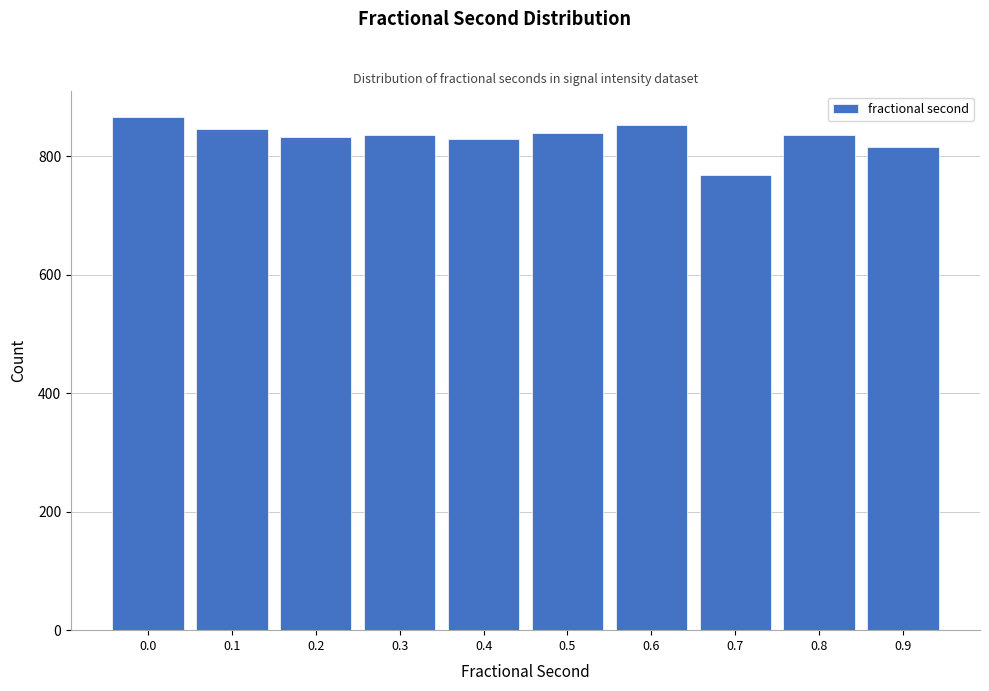

What is the smallest value displayed?

768